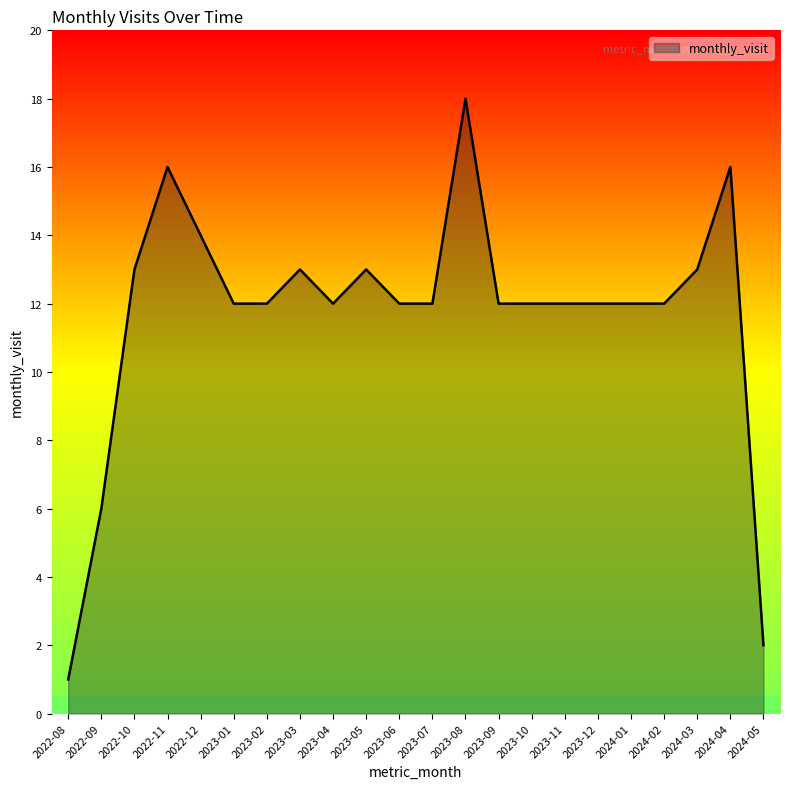

Read the value at 2024-01, to the nearest 10.

10